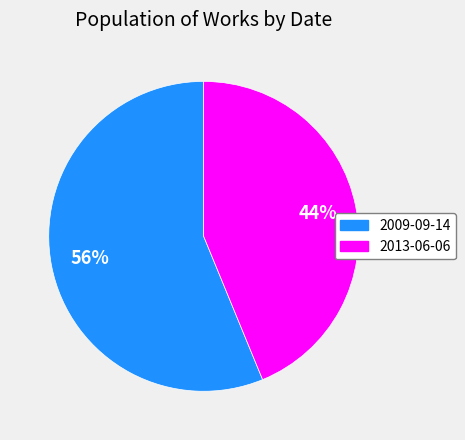

Between 2013-06-06 and 2009-09-14, which is larger?

2009-09-14